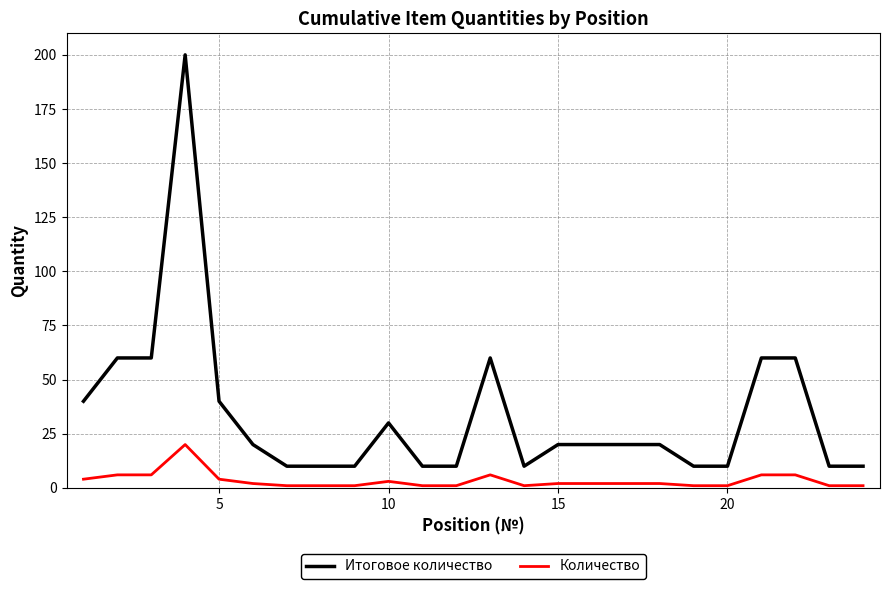

Rank the series by their maximum value, from highest to lowest.

Итоговое количество, Количество